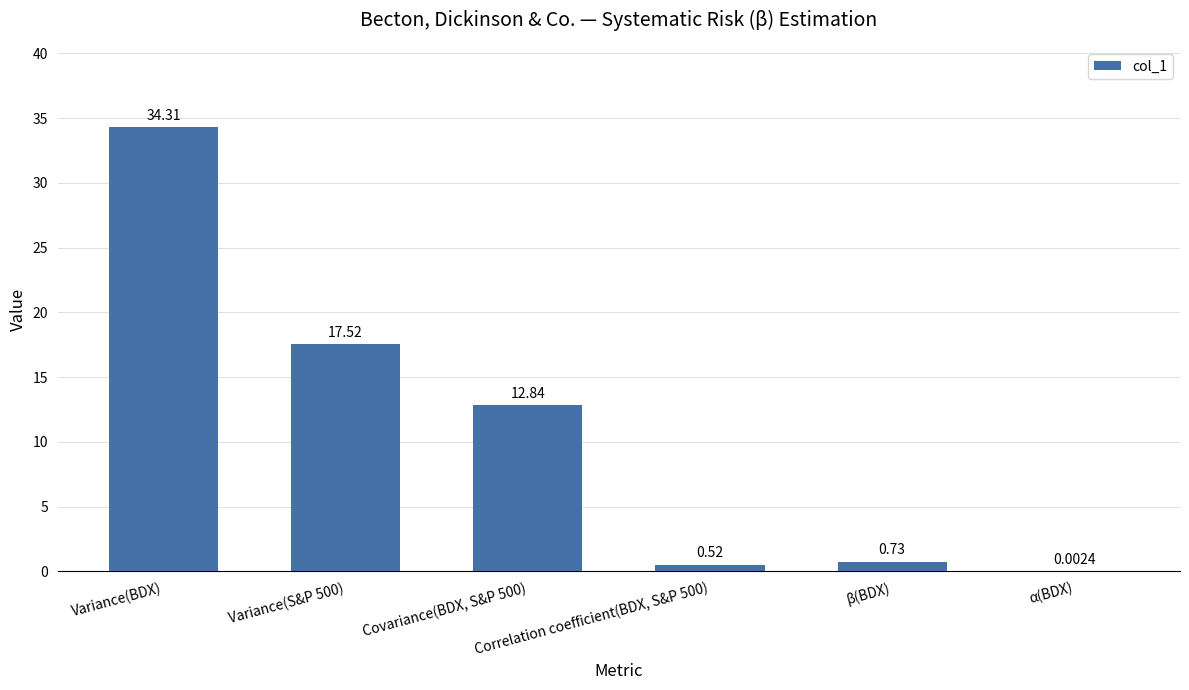

List the labels in order of value, smallest first.

α(BDX), Correlation coefficient(BDX, S&P 500), β(BDX), Covariance(BDX, S&P 500), Variance(S&P 500), Variance(BDX)